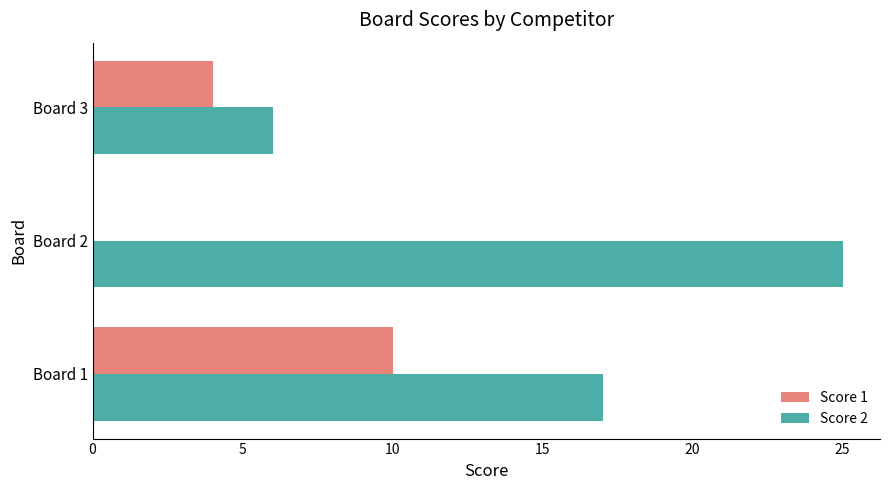

What is the sum of the Score 2 values at Board 1 and Board 2?

42